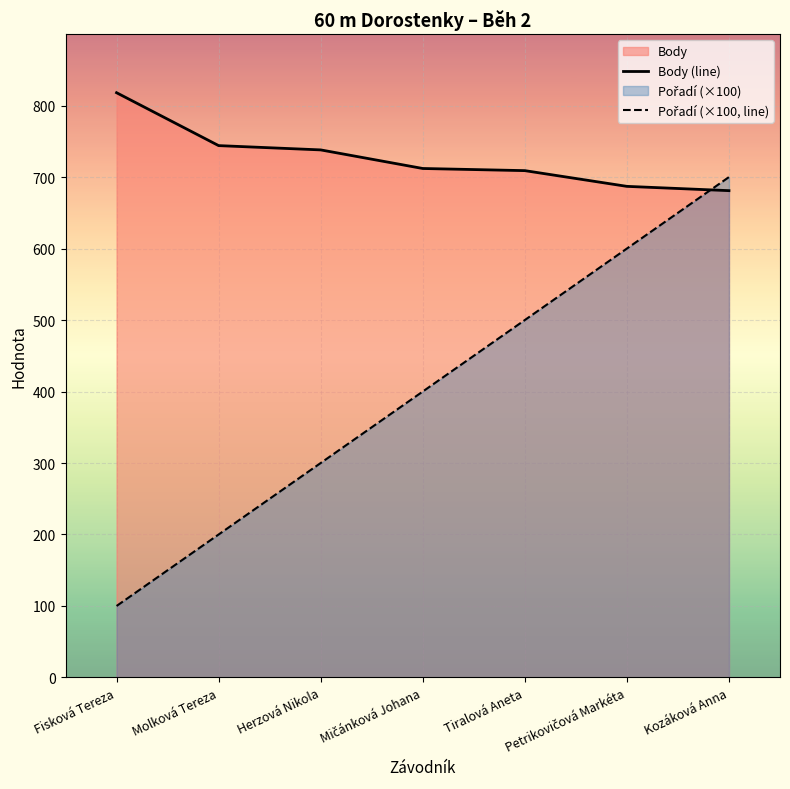

Reading right to left, transcribe all the data shown in this chart.

Body (line): Kozáková Anna=681	Petrikovičová Markéta=687	Tiralová Aneta=709	Mičánková Johana=712	Herzová Nikola=738	Molková Tereza=744	Fisková Tereza=818
Pořadí (×100, line): Kozáková Anna=700	Petrikovičová Markéta=600	Tiralová Aneta=500	Mičánková Johana=400	Herzová Nikola=300	Molková Tereza=200	Fisková Tereza=100